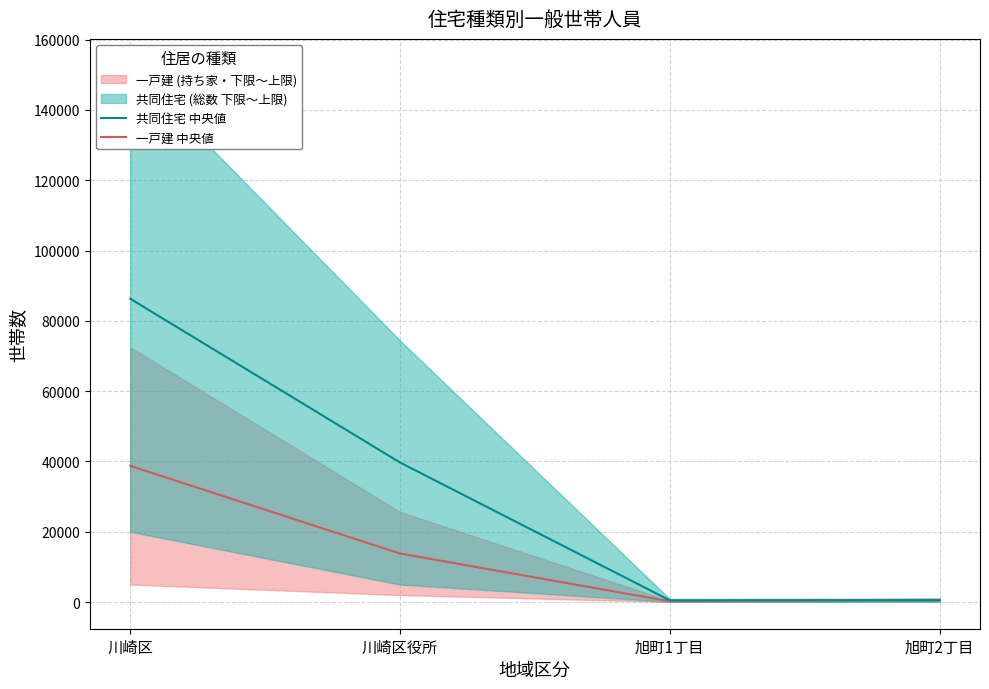

Reading left to right, extract all data points from this chart.

共同住宅 中央値: 86291.5	39705.5	502.5	528.0
一戸建 中央値: 38746.0	13821.0	220.0	586.0